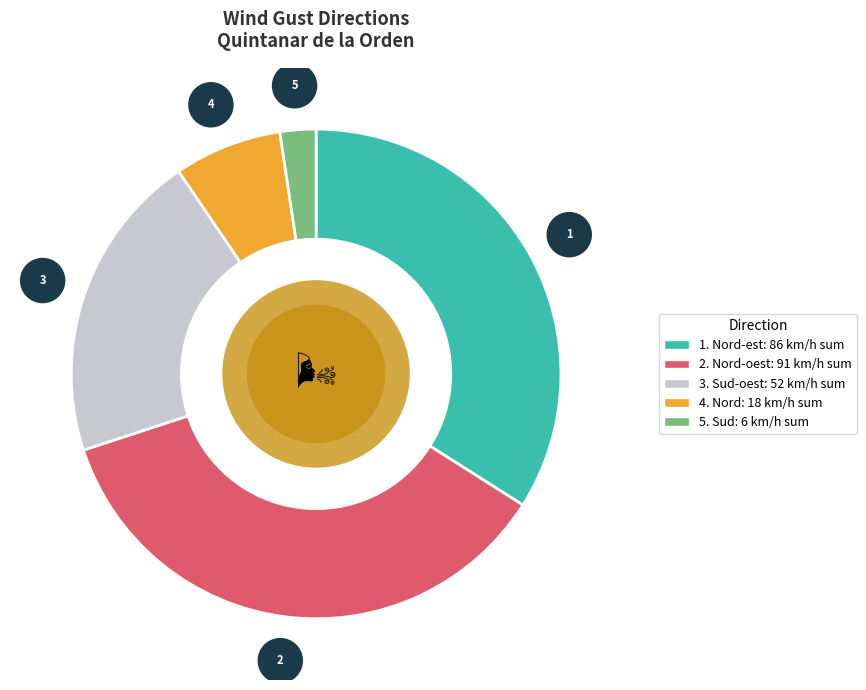

Is there any slice that represents more than half of the pie?

No